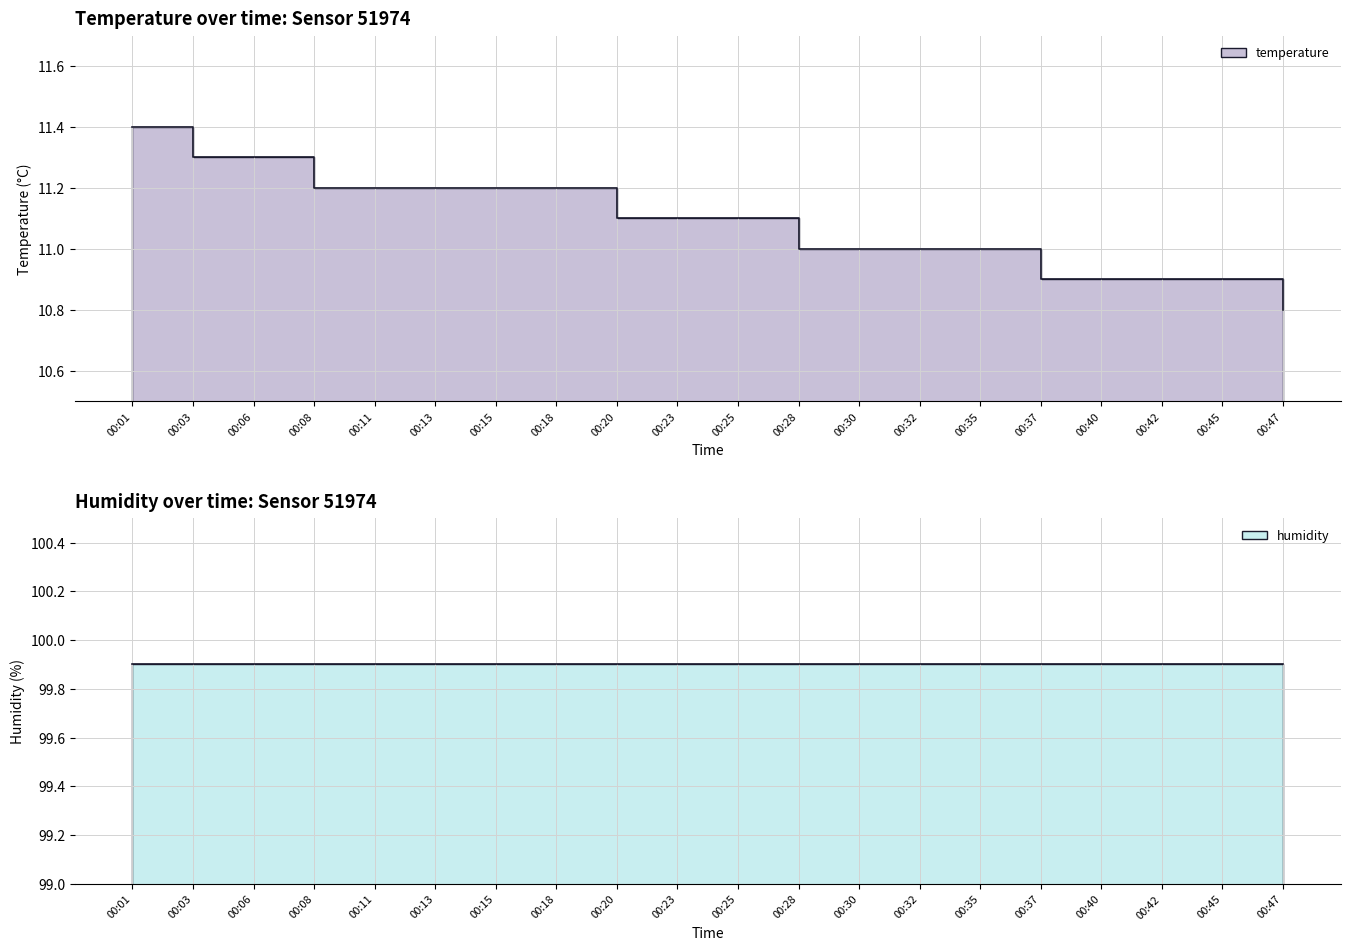

Is it true that the value at 00:45 is 10.9?

True